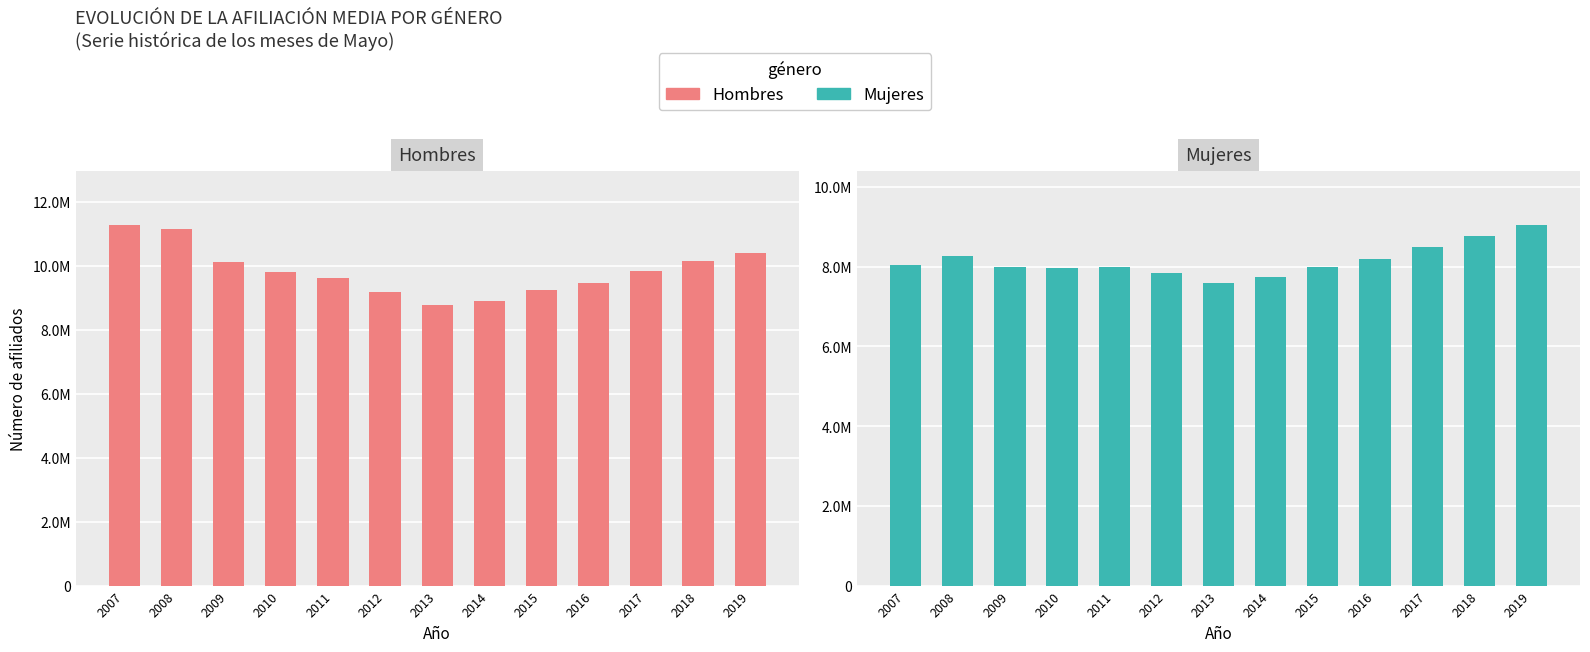

Are the bars grouped side by side (vs. stacked)?

Yes